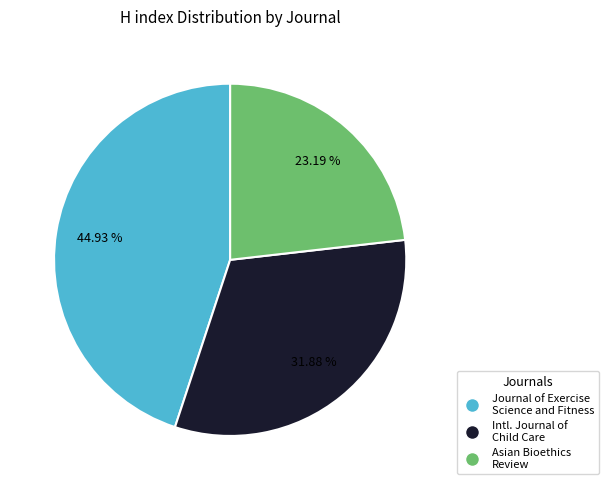

Is there any slice that represents more than half of the pie?

No